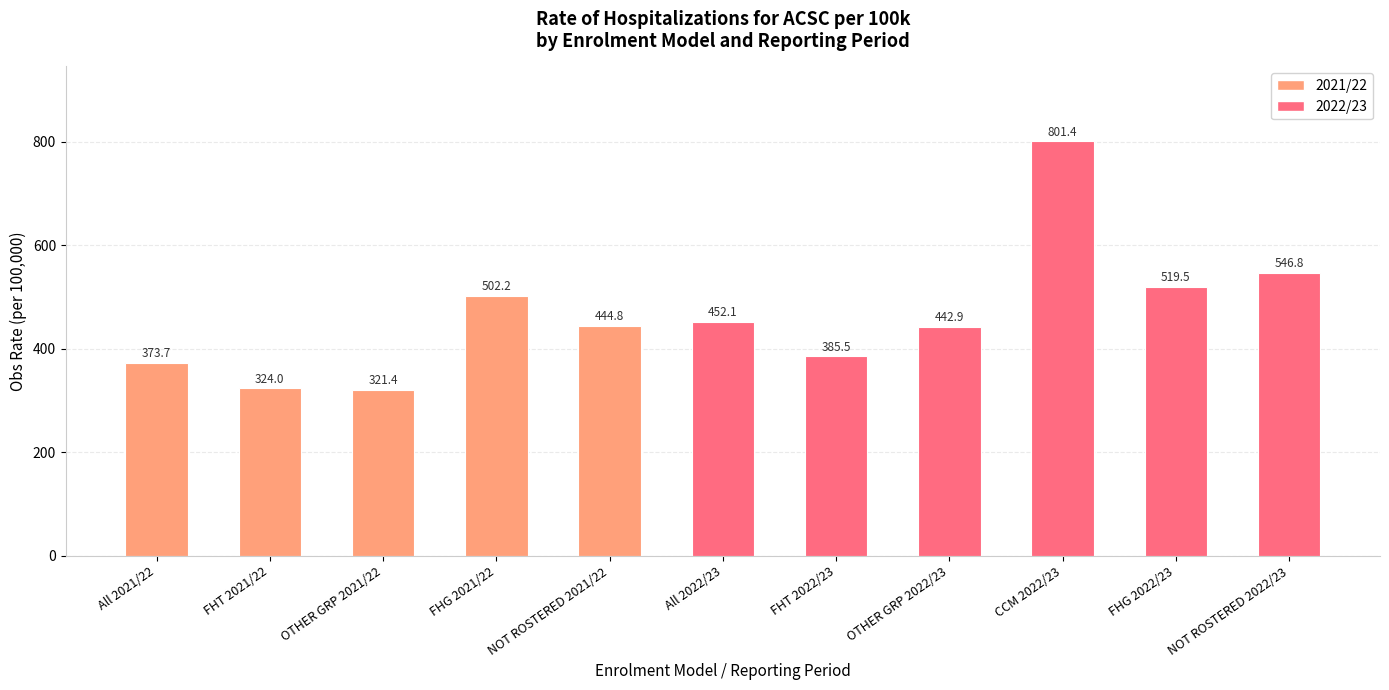

Rank the categories by value from lowest to highest.

OTHER GRP 2021/22, FHT 2021/22, All 2021/22, FHT 2022/23, OTHER GRP 2022/23, NOT ROSTERED 2021/22, All 2022/23, FHG 2021/22, FHG 2022/23, NOT ROSTERED 2022/23, CCM 2022/23